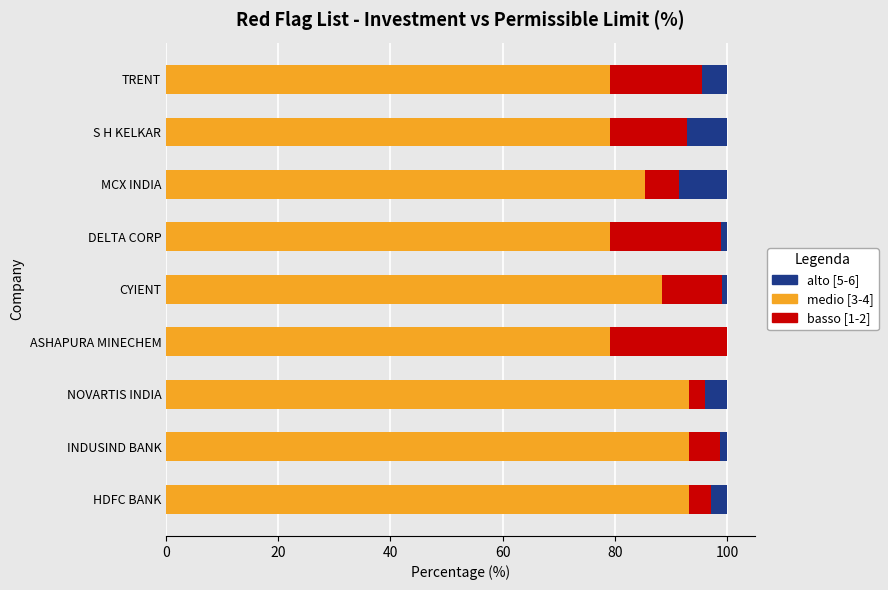

What is the sum of all medio [3-4] values?

770.1